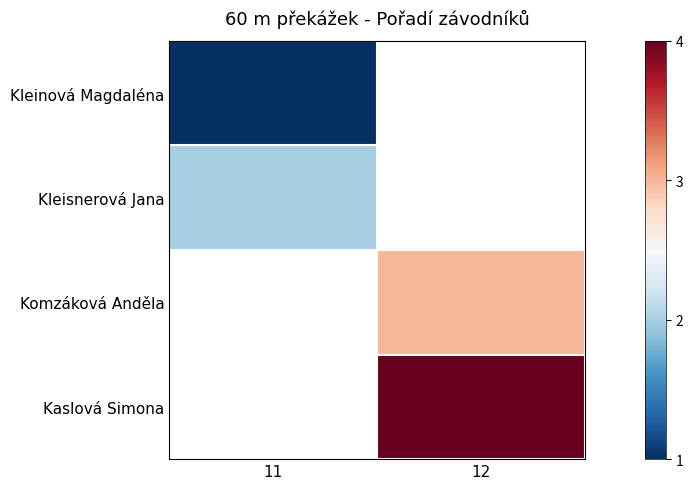

At which label is Kleisnerová Jana closest to 2?

11